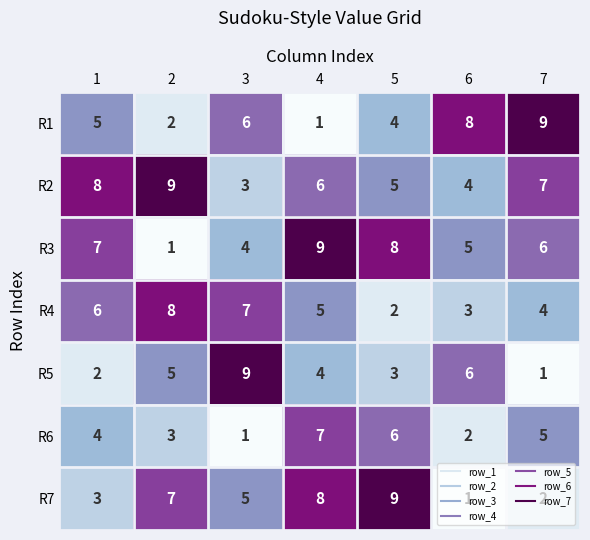

Count the R7 values in the range 2 to 8.

5